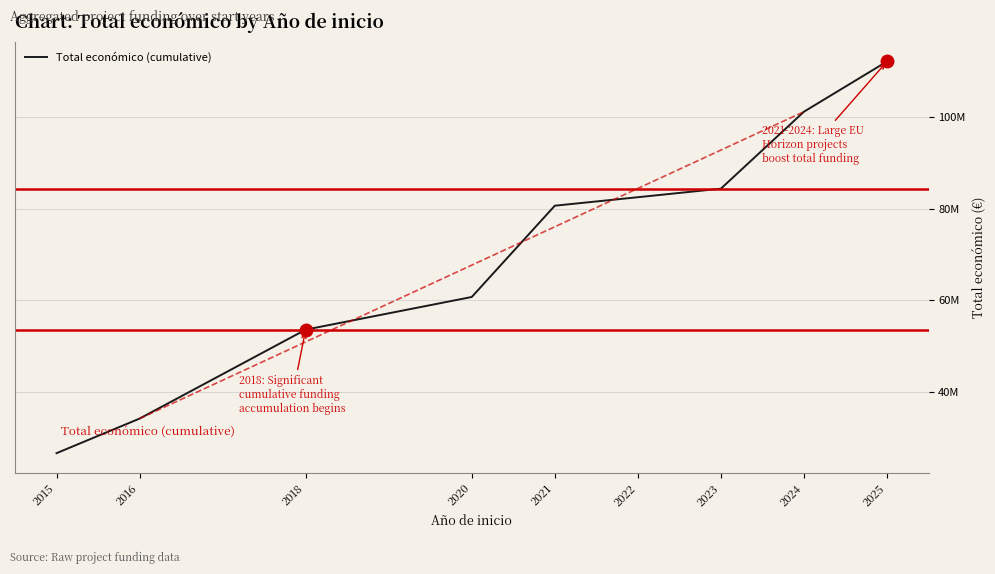

Is this an area chart (filled region under the line)?

No